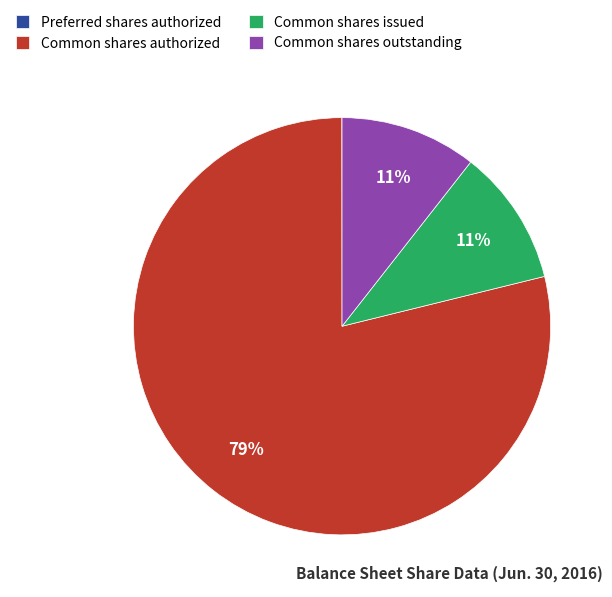

The Common shares issued slice represents 11% of the pie. True or false?

True